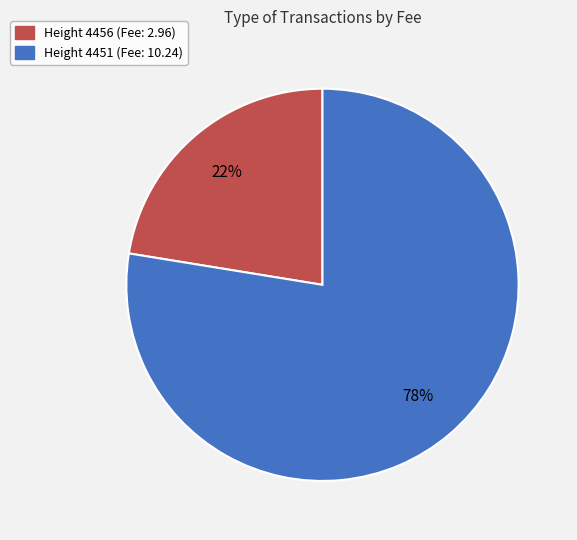

To the nearest percent, what is the average slice percentage?

50%